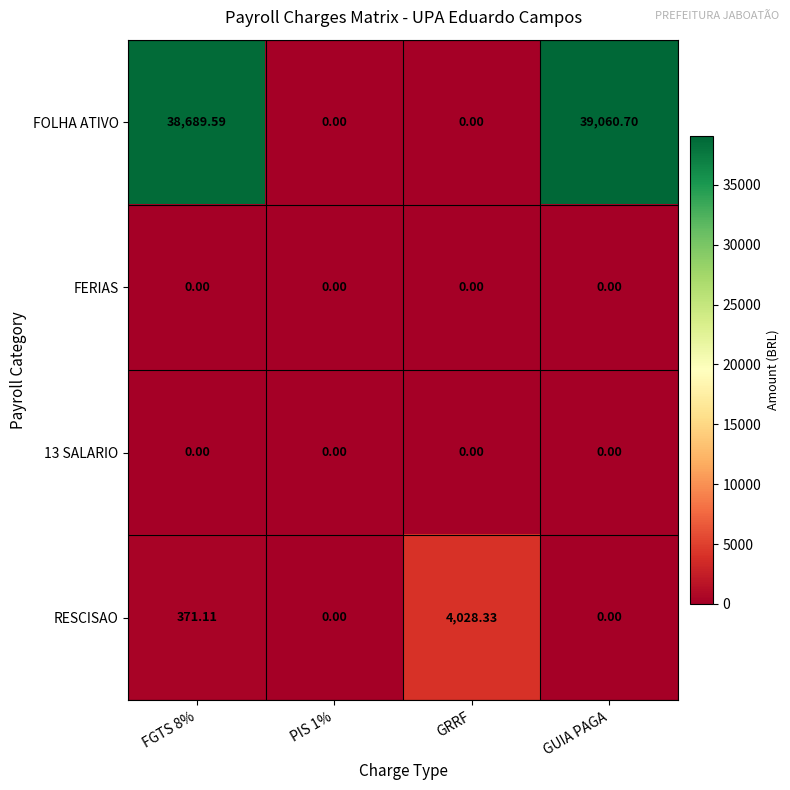

Which label corresponds to the largest value in the chart?

GUIA PAGA